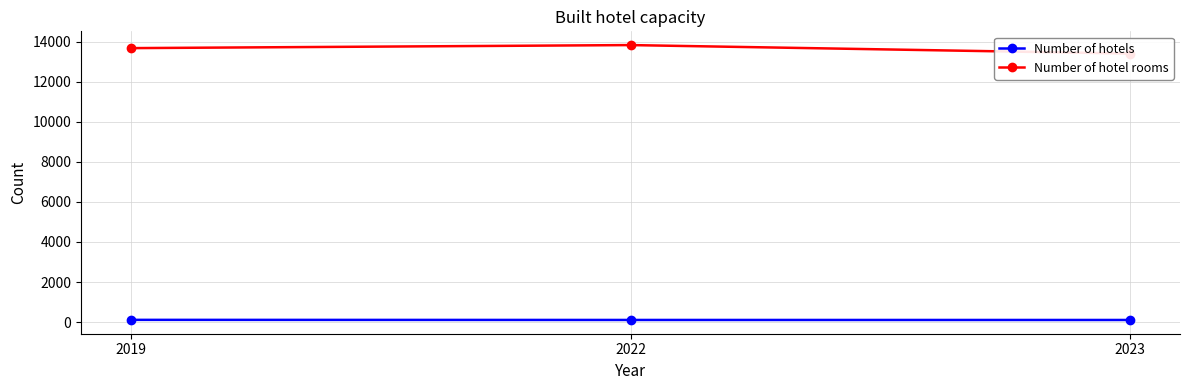

What is the spread (max minus min) of values at 2019?

13562